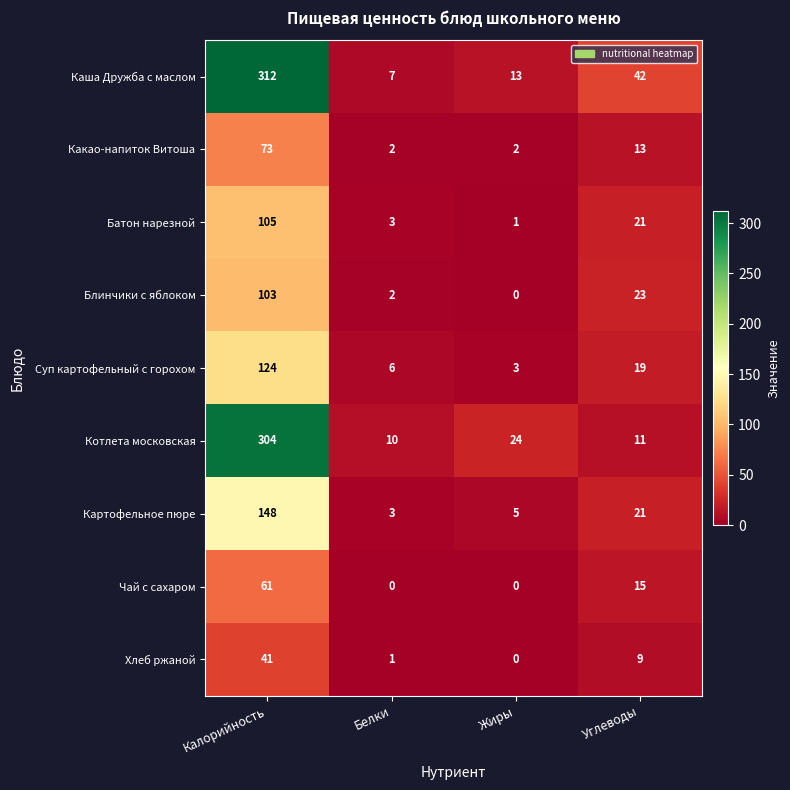

Is it true that Каша Дружба с маслом equals 63 at Углеводы?

False